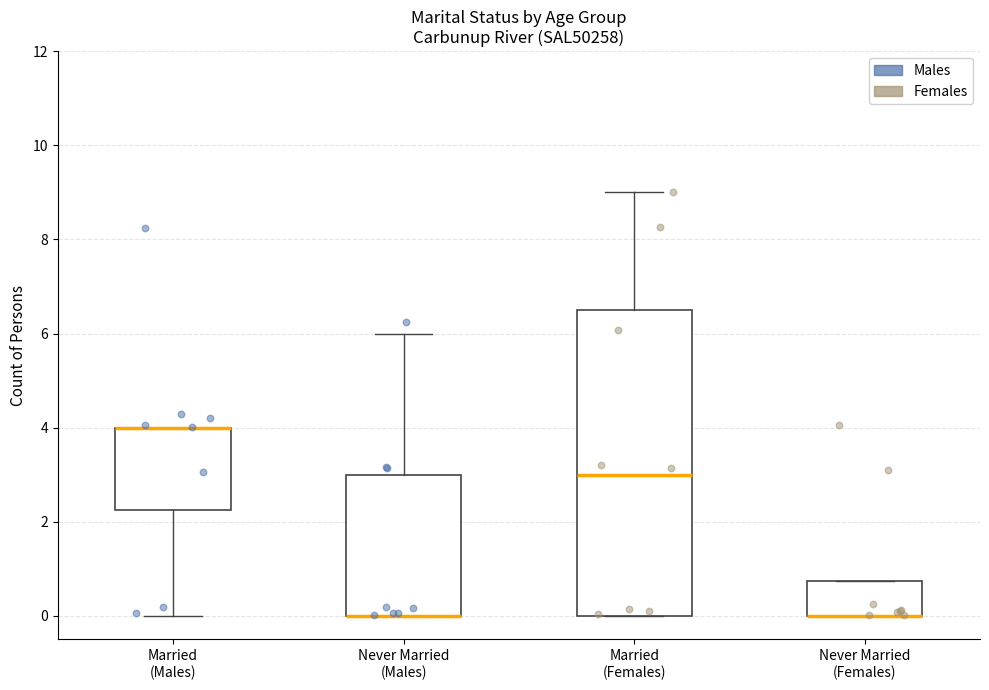

Reading left to right, read every box against the y-axis: the position of its median line, the range the box covers, and the ends of its whiskers. The values are not printed on the chart, so give them approximately, as read against the axis.

Married (Males): median 4.0 (drawn on the box's upper edge), box 2.2 to 4.0, whiskers 0.0 to 4.0
Never Married (Males): median 0.0 (drawn on the box's lower edge), box 0.0 to 3.0, whiskers 0.0 to 6.0
Married (Females): median 3.0, box 0.0 to 6.6, whiskers 0.0 to 9.0
Never Married (Females): median 0.0 (drawn on the box's lower edge), box 0.0 to 0.8, whiskers 0.0 to 0.8